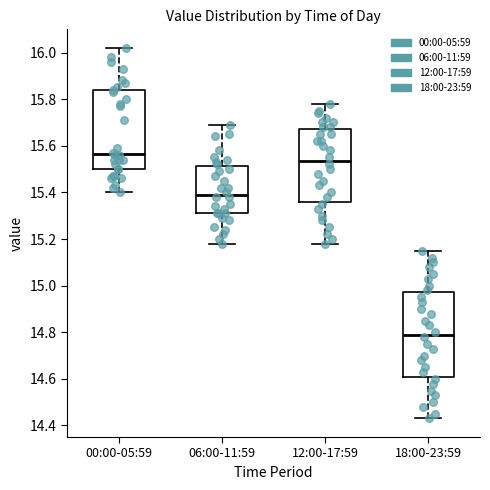

Which box's median line is the highest?

00:00-05:59